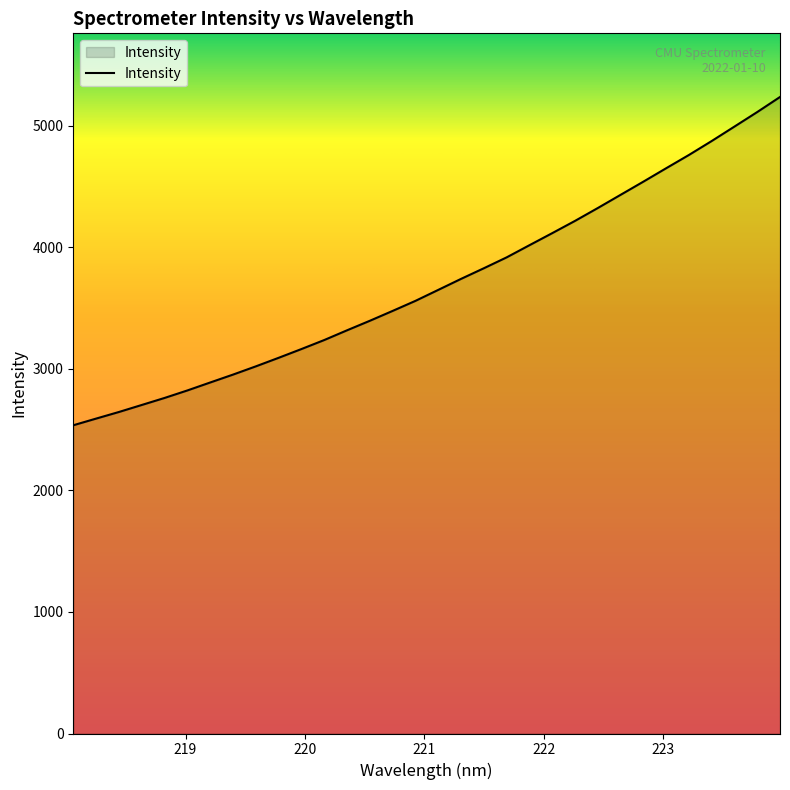

What is the minimum value shown in the chart?

2536.5